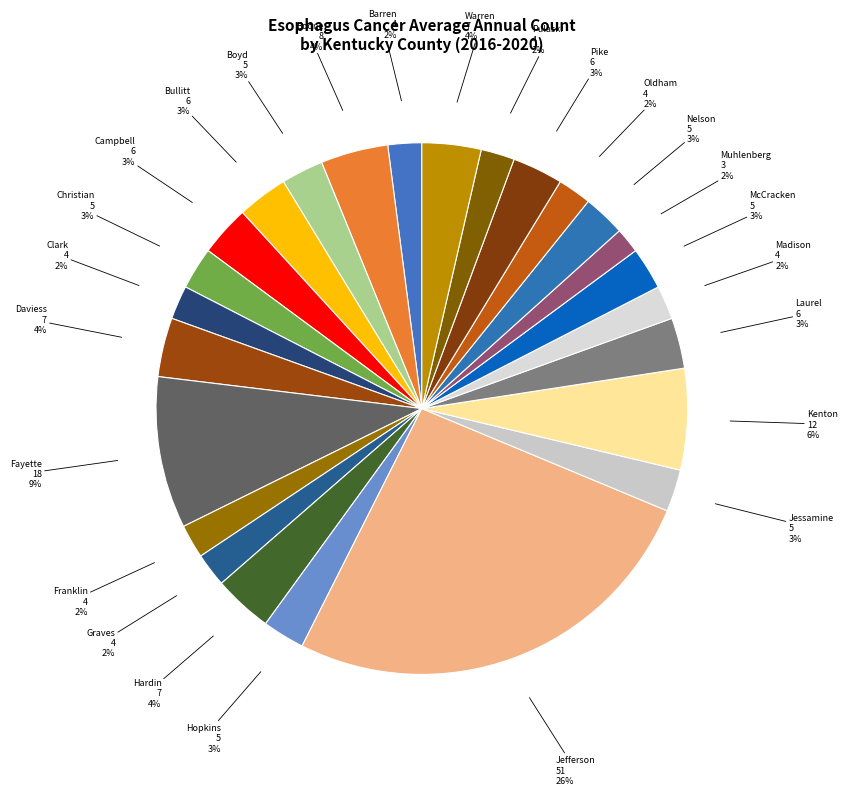

Which has a higher value, Hardin or Graves?

Hardin